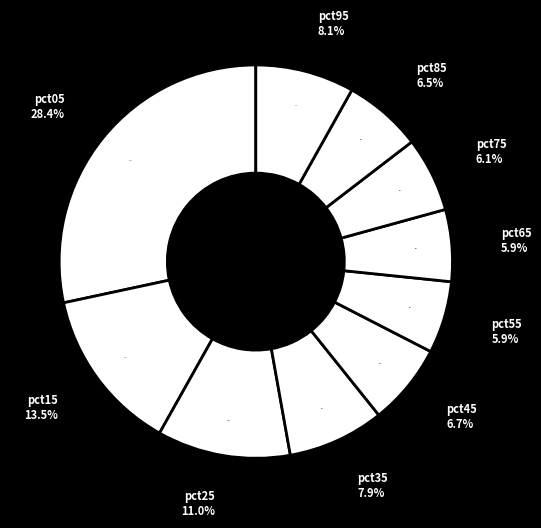

The pct85 slice represents 6% of the pie. True or false?

True